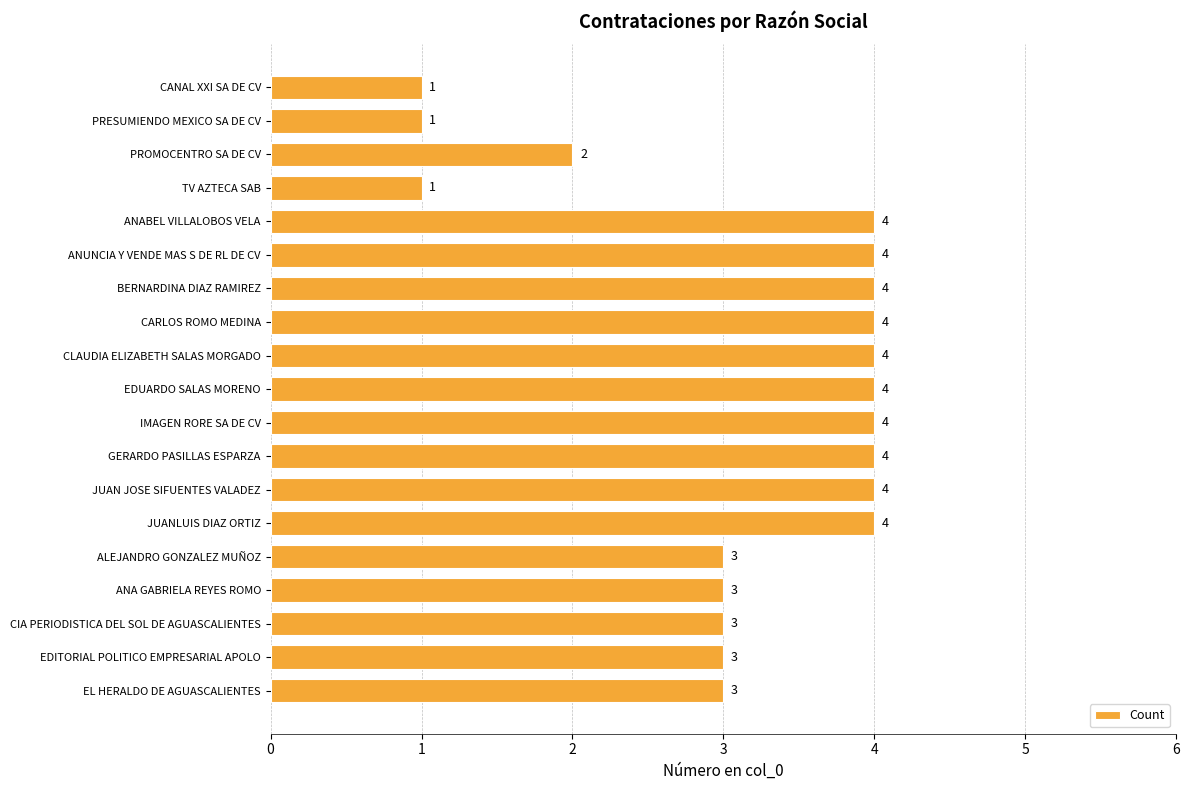

Reading bottom to top, what are all the values shown in this chart?

3	3	3	3	3	4	4	4	4	4	4	4	4	4	4	1	2	1	1